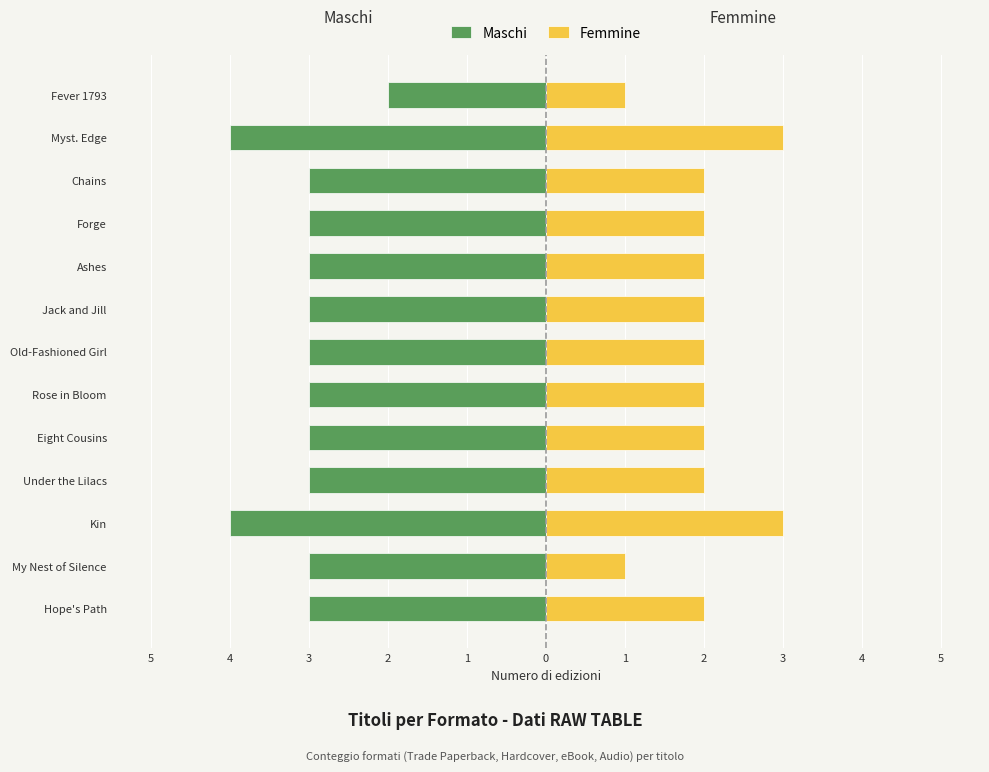

Which series has the largest range (max minus min)?

Maschi